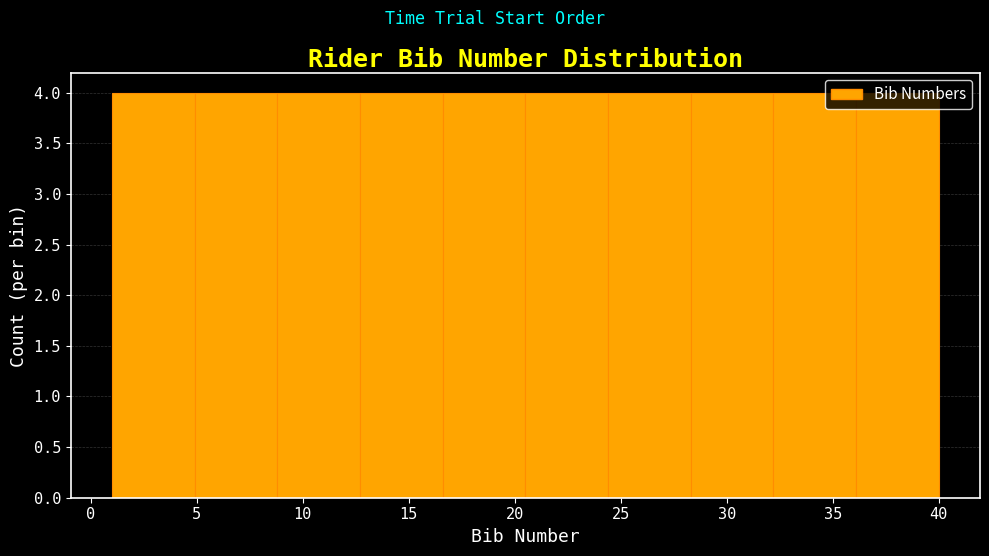

Reading left to right, transcribe this chart: for each bar, give the range it covers on the x-axis and its height. Neither the bar edges nor the heights are printed on the chart, so give them approximately, as read against the axes.

1.0 to 4.9: 4
4.9 to 8.8: 4
8.8 to 12.7: 4
12.7 to 16.6: 4
16.6 to 20.5: 4
20.5 to 24.4: 4
24.4 to 28.3: 4
28.3 to 32.2: 4
32.2 to 36.1: 4
36.1 to 40.0: 4